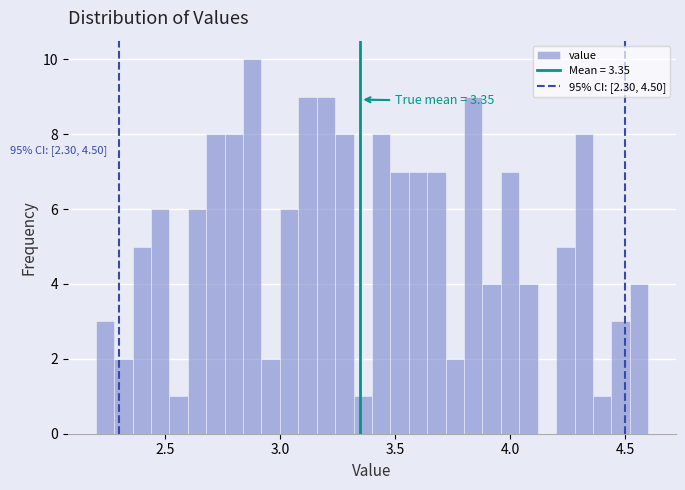

Read against the x-axis, roughly where is the centre of the tallest bar?

2.90